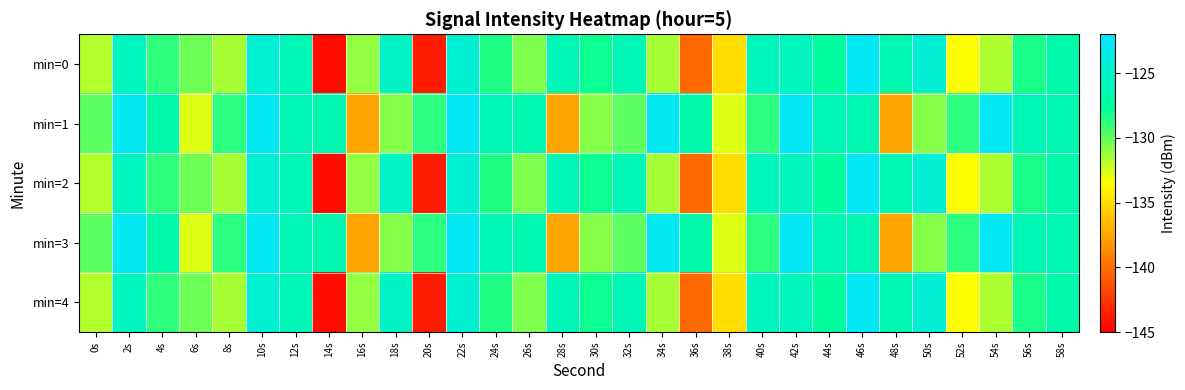

Reading right to left, list all the values displayed in this chart.

min=0: 58s=-126.7	56s=-128.4	54s=-131.7	52s=-133.5	50s=-124.3	48s=-126.2	46s=-122.7	44s=-127.5	42s=-125.7	40s=-125.7	38s=-135.0	36s=-140.2	34s=-131.5	32s=-126.1	30s=-128.0	28s=-126.0	26s=-130.6	24s=-128.5	22s=-124.5	20s=-143.7	18s=-125.3	16s=-131.1	14s=-144.4	12s=-126.1	10s=-124.5	8s=-131.5	6s=-130.2	4s=-128.8	2s=-125.6	0s=-131.8
min=1: 58s=-126.4	56s=-126.2	54s=-122.8	52s=-128.7	50s=-130.8	48s=-137.5	46s=-126.4	44s=-126.2	42s=-122.8	40s=-128.7	38s=-132.7	36s=-126.6	34s=-122.8	32s=-129.9	30s=-130.8	28s=-137.5	26s=-126.4	24s=-126.2	22s=-122.8	20s=-128.7	18s=-130.8	16s=-137.5	14s=-126.4	12s=-126.2	10s=-122.8	8s=-128.7	6s=-132.7	4s=-126.6	2s=-122.8	0s=-129.9
min=2: 58s=-126.7	56s=-128.4	54s=-131.7	52s=-133.5	50s=-124.3	48s=-126.2	46s=-122.7	44s=-127.5	42s=-125.7	40s=-125.7	38s=-135.0	36s=-140.2	34s=-131.5	32s=-126.1	30s=-128.0	28s=-126.0	26s=-130.6	24s=-128.5	22s=-124.5	20s=-143.7	18s=-125.3	16s=-131.1	14s=-144.4	12s=-126.1	10s=-124.5	8s=-131.5	6s=-130.2	4s=-128.8	2s=-125.6	0s=-131.8
min=3: 58s=-126.4	56s=-126.2	54s=-122.8	52s=-128.7	50s=-130.8	48s=-137.5	46s=-126.4	44s=-126.2	42s=-122.8	40s=-128.7	38s=-132.7	36s=-126.6	34s=-122.8	32s=-129.9	30s=-130.8	28s=-137.5	26s=-126.4	24s=-126.2	22s=-122.8	20s=-128.7	18s=-130.8	16s=-137.5	14s=-126.4	12s=-126.2	10s=-122.8	8s=-128.7	6s=-132.7	4s=-126.6	2s=-122.8	0s=-129.9
min=4: 58s=-126.7	56s=-128.4	54s=-131.7	52s=-133.5	50s=-124.3	48s=-126.2	46s=-122.7	44s=-127.5	42s=-125.7	40s=-125.7	38s=-135.0	36s=-140.2	34s=-131.5	32s=-126.1	30s=-128.0	28s=-126.0	26s=-130.6	24s=-128.5	22s=-124.5	20s=-143.7	18s=-125.3	16s=-131.1	14s=-144.4	12s=-126.1	10s=-124.5	8s=-131.5	6s=-130.2	4s=-128.8	2s=-125.6	0s=-131.8